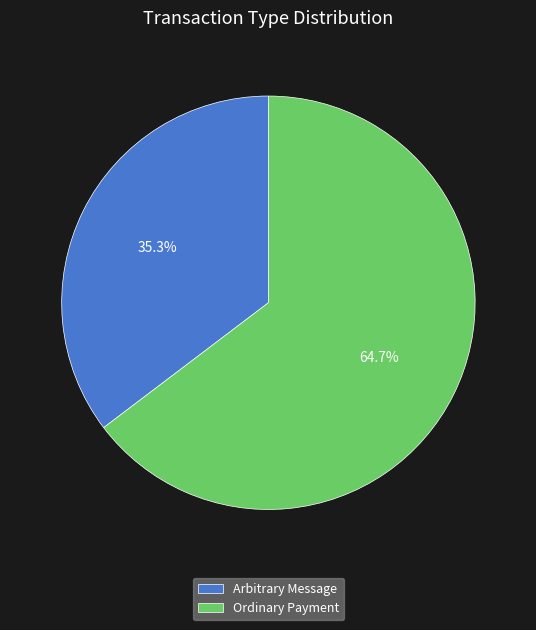

What is the ratio of the value at Ordinary Payment to the value at Arbitrary Message?

1.8